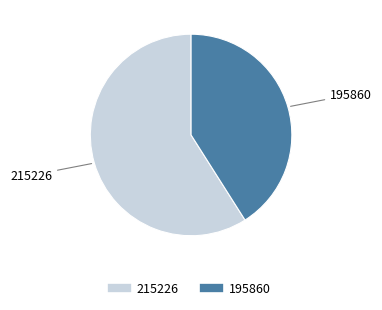

True or false: 195860 accounts for 41% of the total.

True